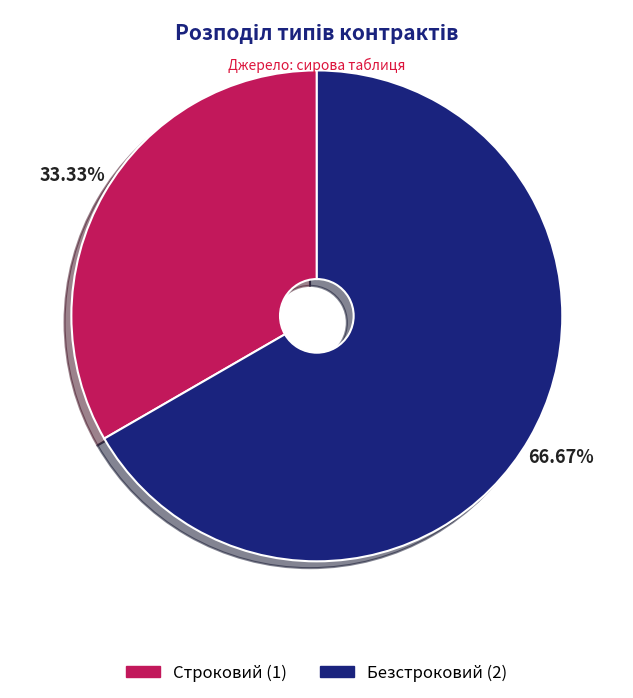

To the nearest percent, what percentage of the pie is Строковий?

33%